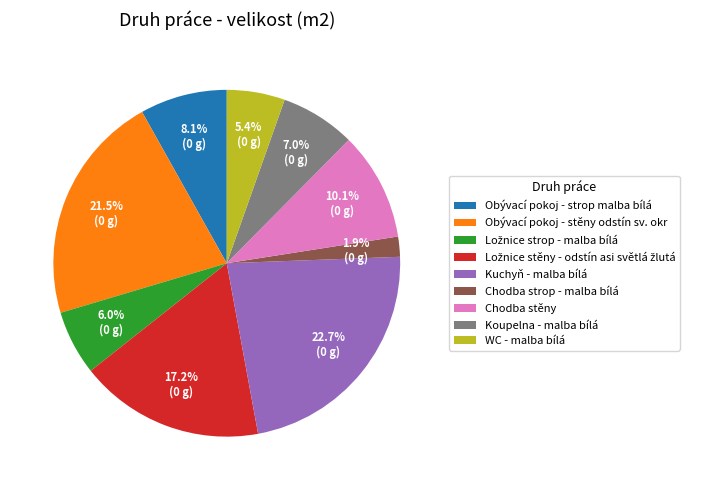

Does WC - malba bílá represent more than half of the total?

No